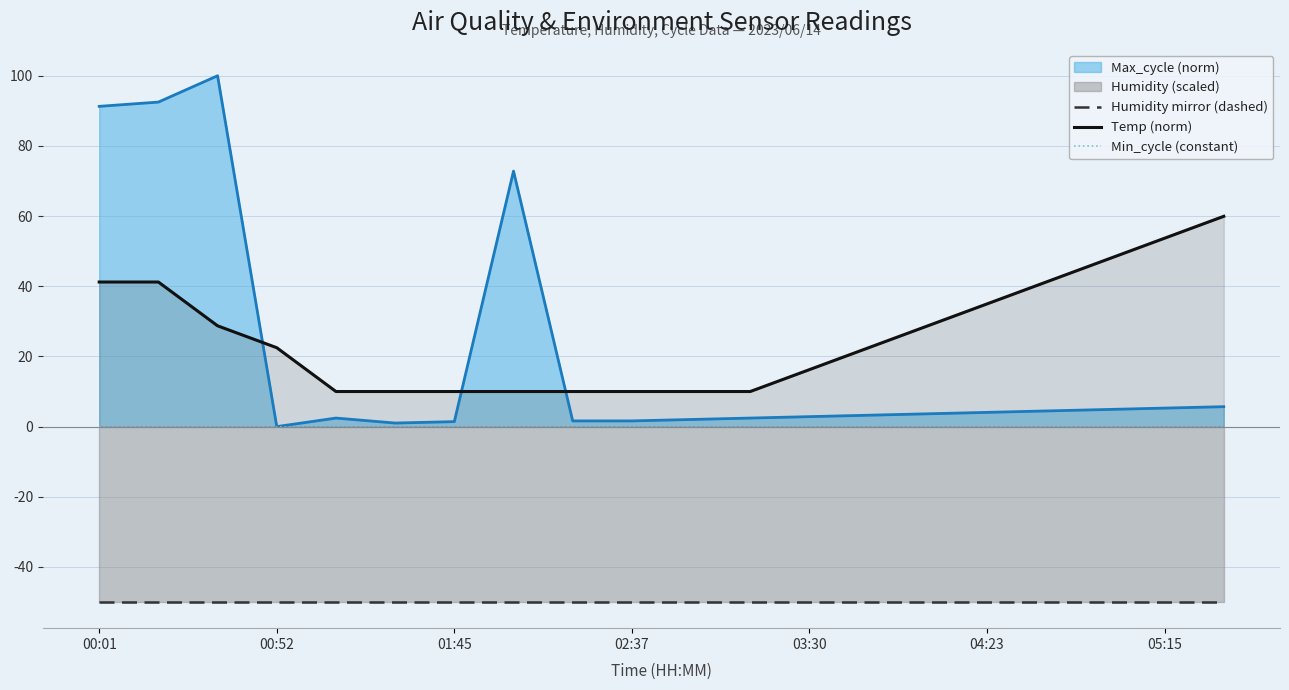

What is the minimum value for Temp (norm)?

10.0